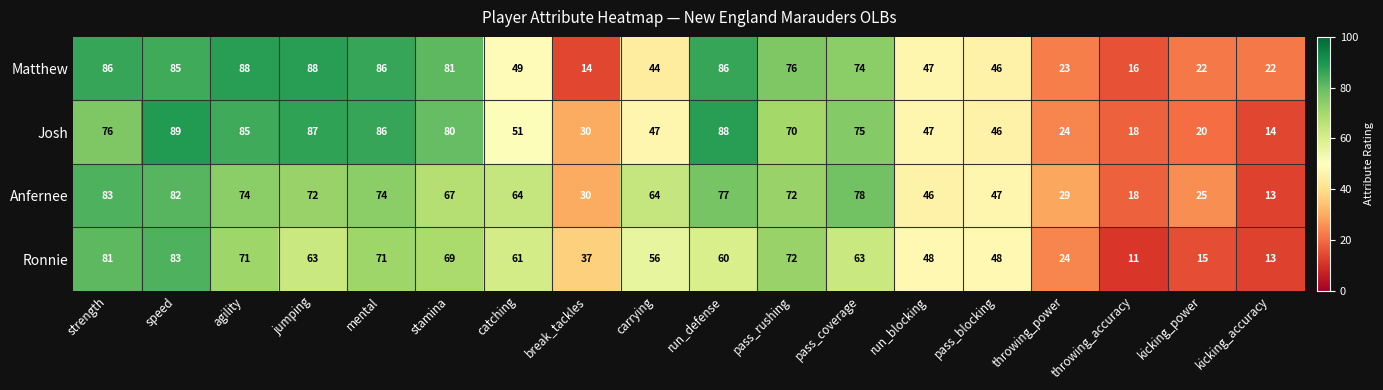

Is it true that Josh equals 79 at pass_blocking?

False